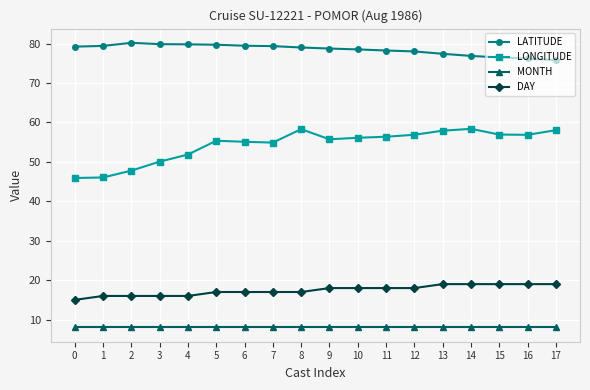

What is the value of the LATITUDE point at the 9th from the left?

79.0